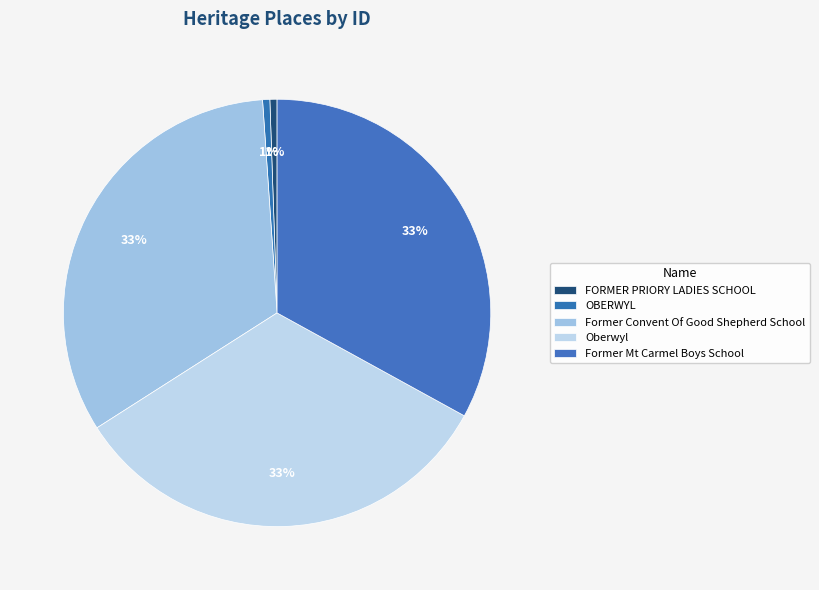

To the nearest percent, what is the difference between the largest and smallest slice percentages?

32%